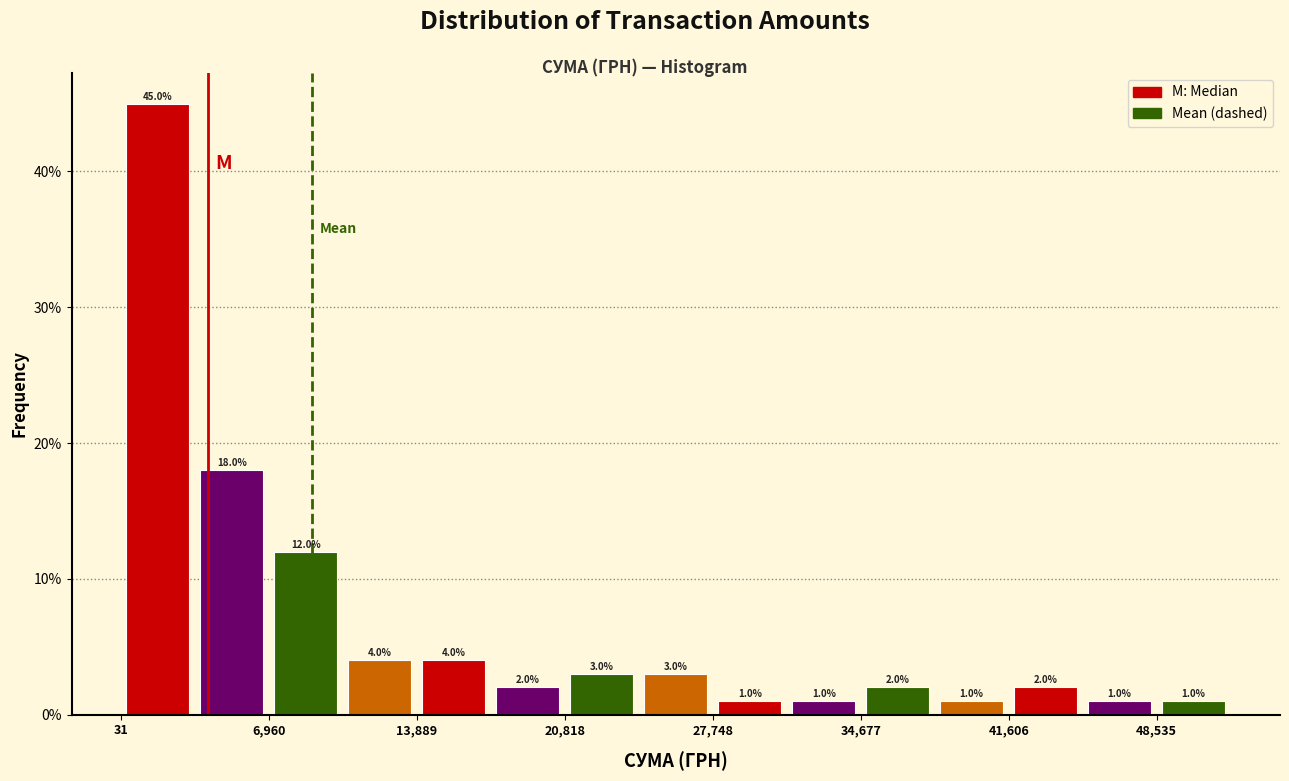

Read against the x-axis, roughly where is the centre of the tallest bar?

2000